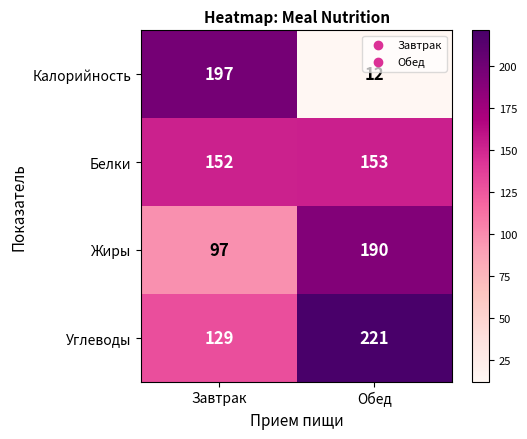

Which series changed the most between Завтрак and Обед?

Калорийность